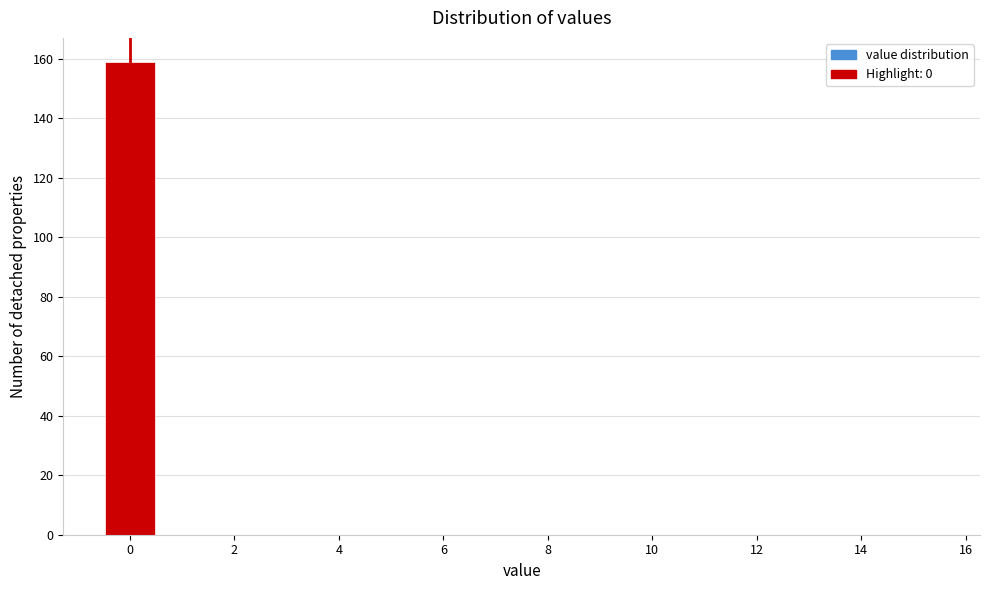

How tall is the bar that spans -0.5 to 0.5 on the x-axis? Neither the bar edges nor the heights are printed on the chart, so give them approximately, as read against the axes.

160